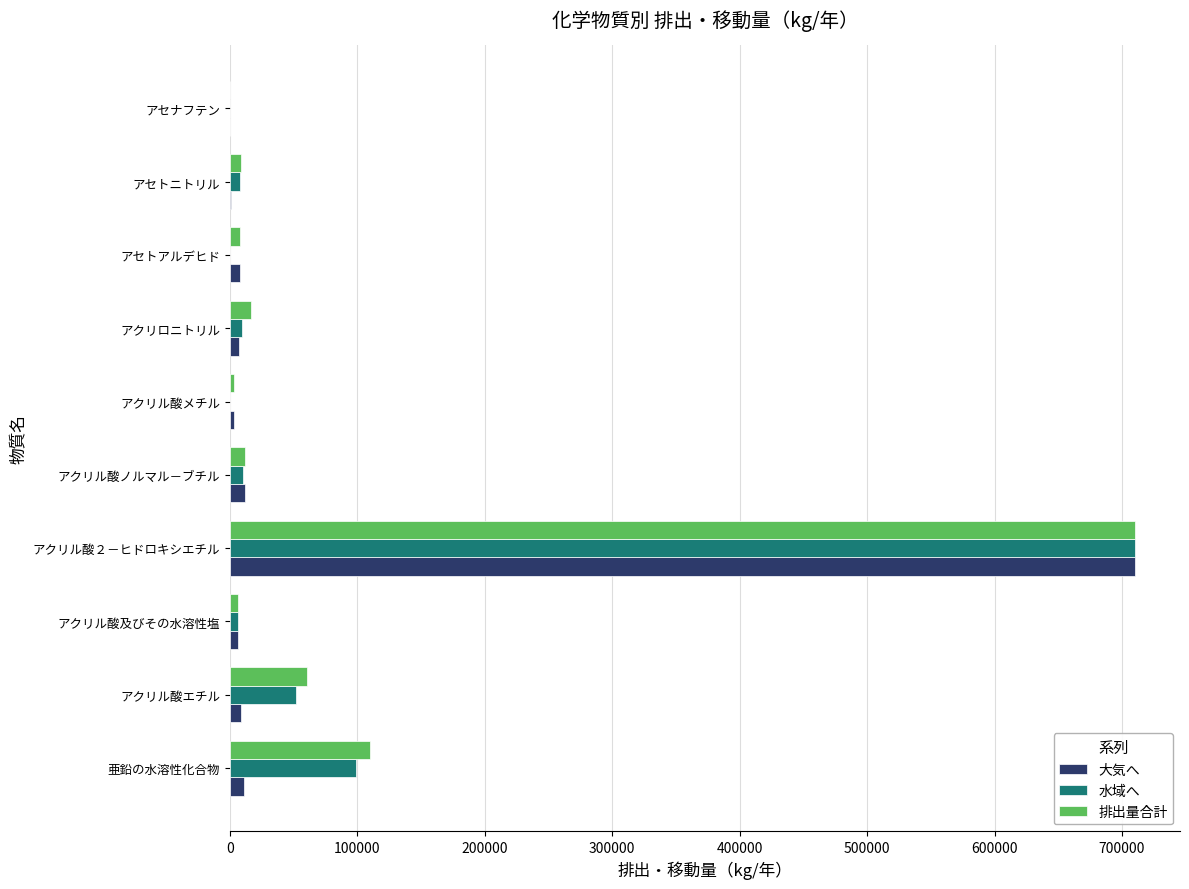

The 排出量合計 series shows 64582.6 at 亜鉛の水溶性化合物. True or false?

False